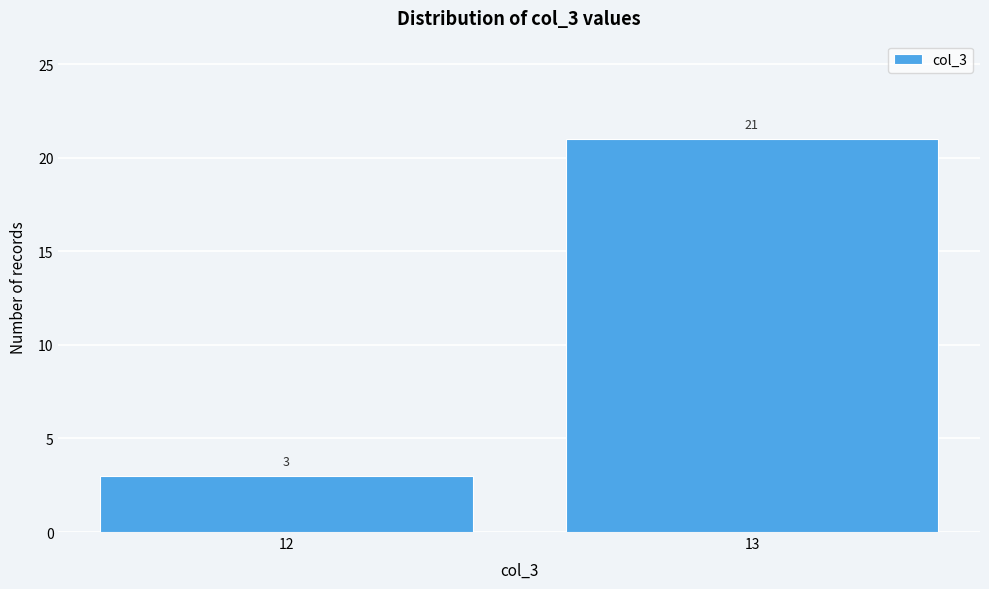

Reading left to right, transcribe all the data shown in this chart.

12=3	13=21